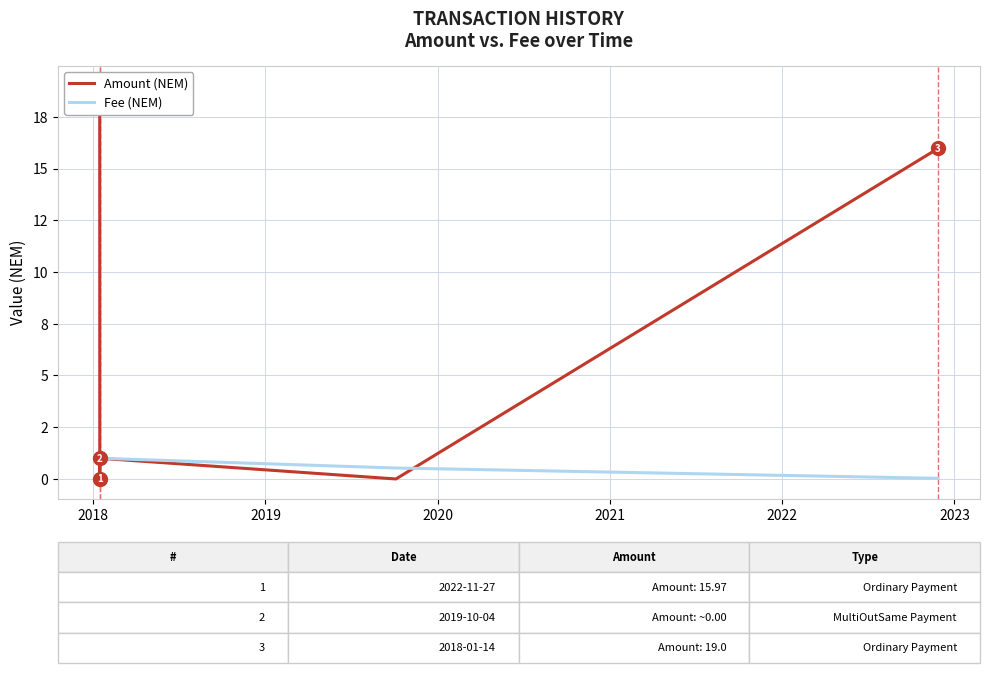

What are all the series names shown in the legend?

Amount (NEM), Fee (NEM)